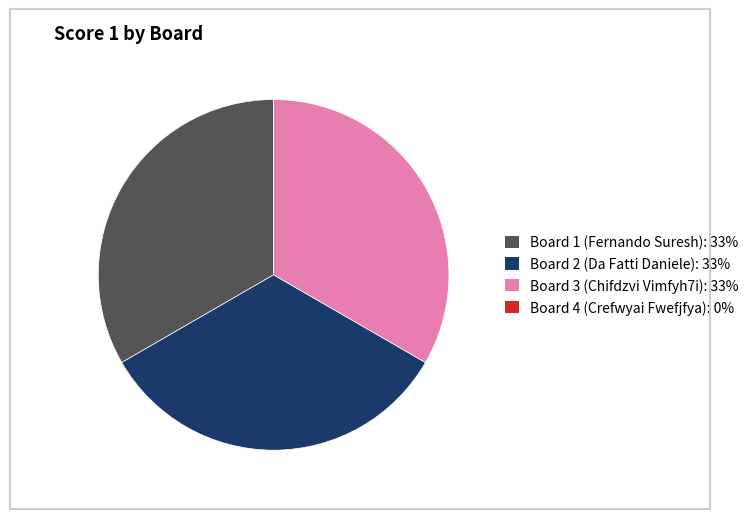

Is it true that Board 2 (Da Fatti Daniele) is 46% of the pie?

False